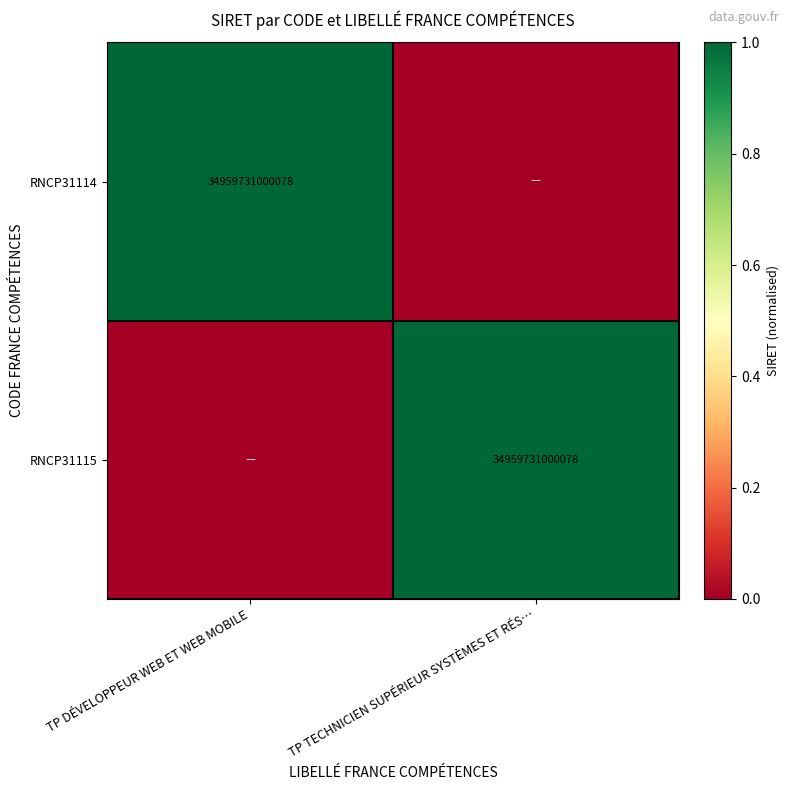

Between TP TECHNICIEN SUPÉRIEUR SYSTÈMES ET RÉS… and TP DÉVELOPPEUR WEB ET WEB MOBILE, which is larger?

TP DÉVELOPPEUR WEB ET WEB MOBILE